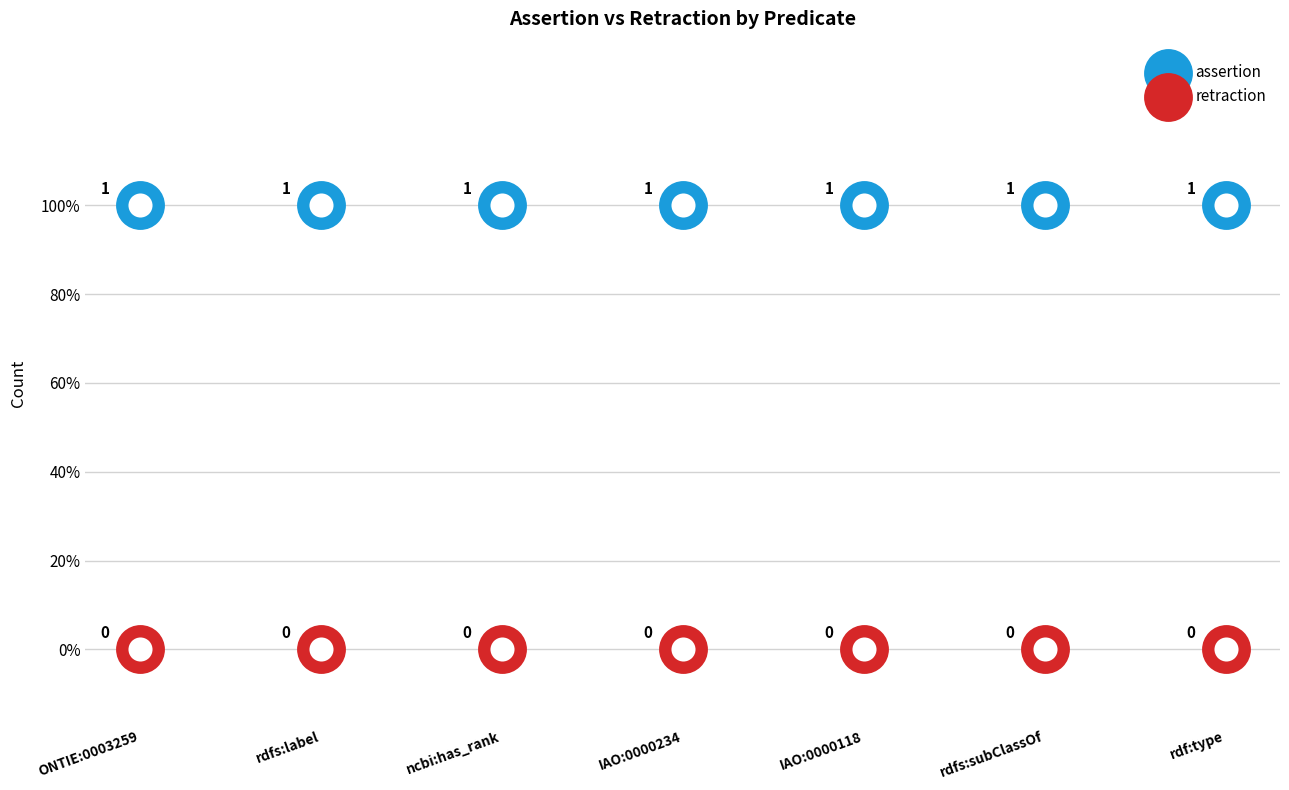

What is the total value across all series at ONTIE:0003259?

1